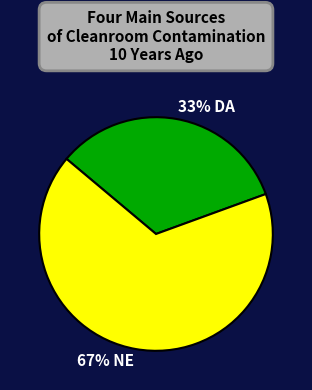

To the nearest percent, what portion does 33% DA represent?

33%